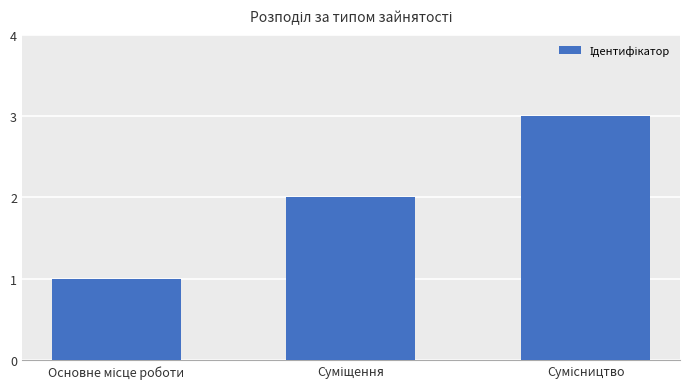

What is the greatest value displayed?

3